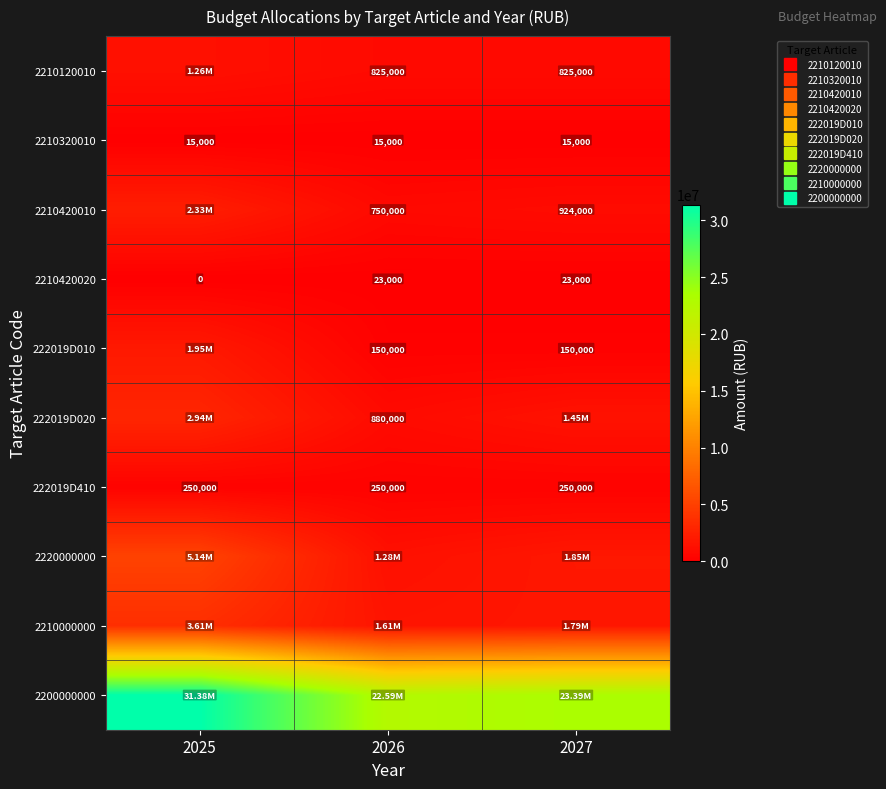

At which label is 222019D020 closest to 1910000?

2027